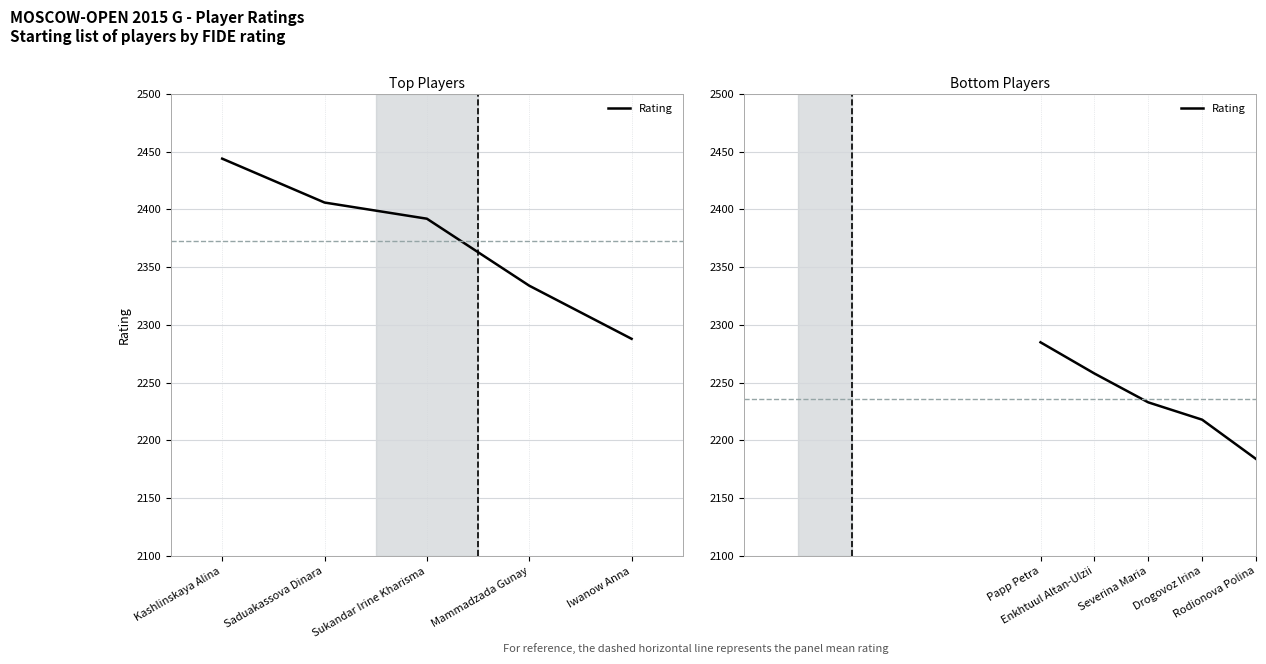

List the labels in order of value, smallest first.

Rodionova Polina, Drogovoz Irina, Severina Maria, Enkhtuul Altan-Ulzii, Papp Petra